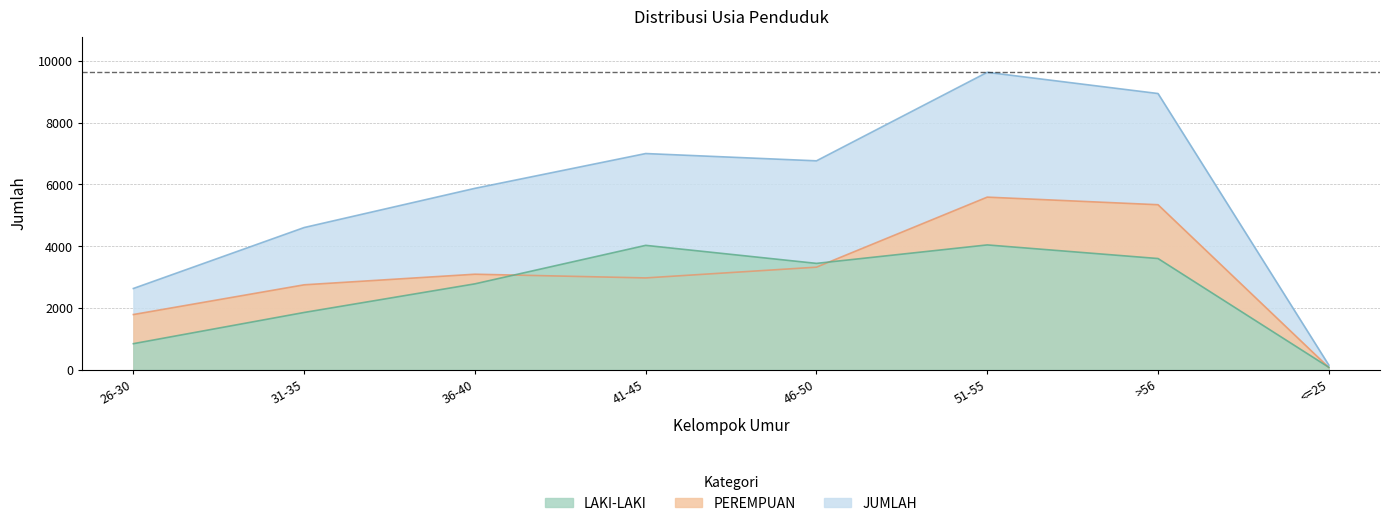

Is the value of JUMLAH at 41-45 greater than the value of LAKI-LAKI at 31-35?

Yes